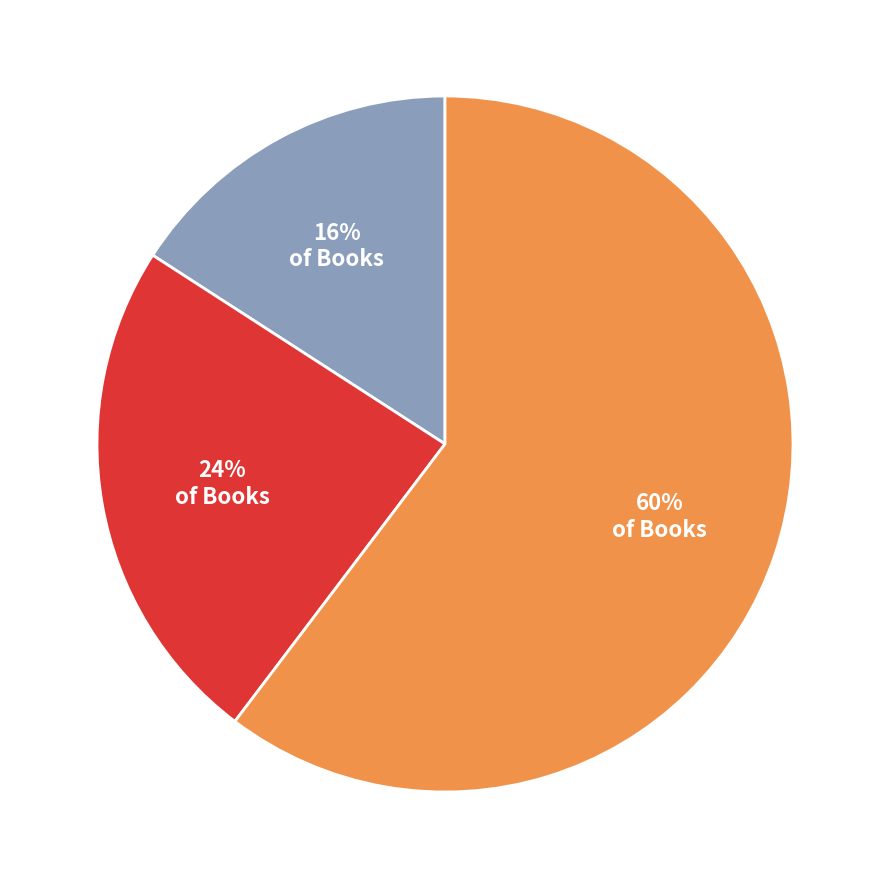

To the nearest percent, what is the average slice percentage?

33%